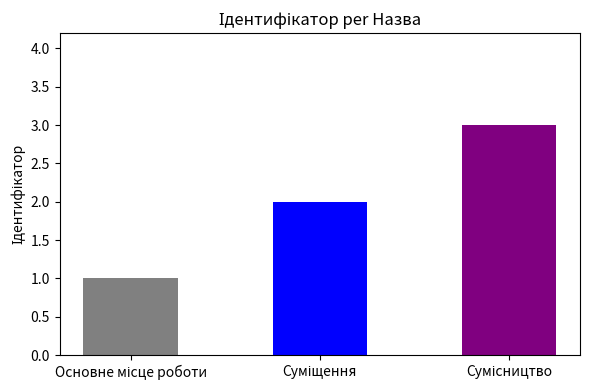

Does the chart contain stacked bars?

No